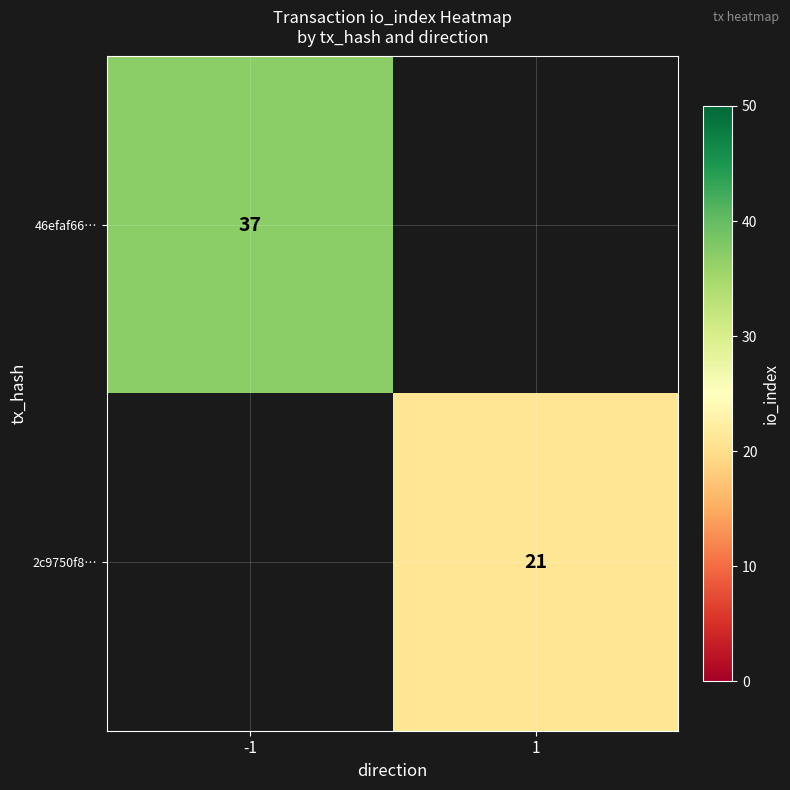

Is it true that 2c9750f8… equals 21 at 1?

True